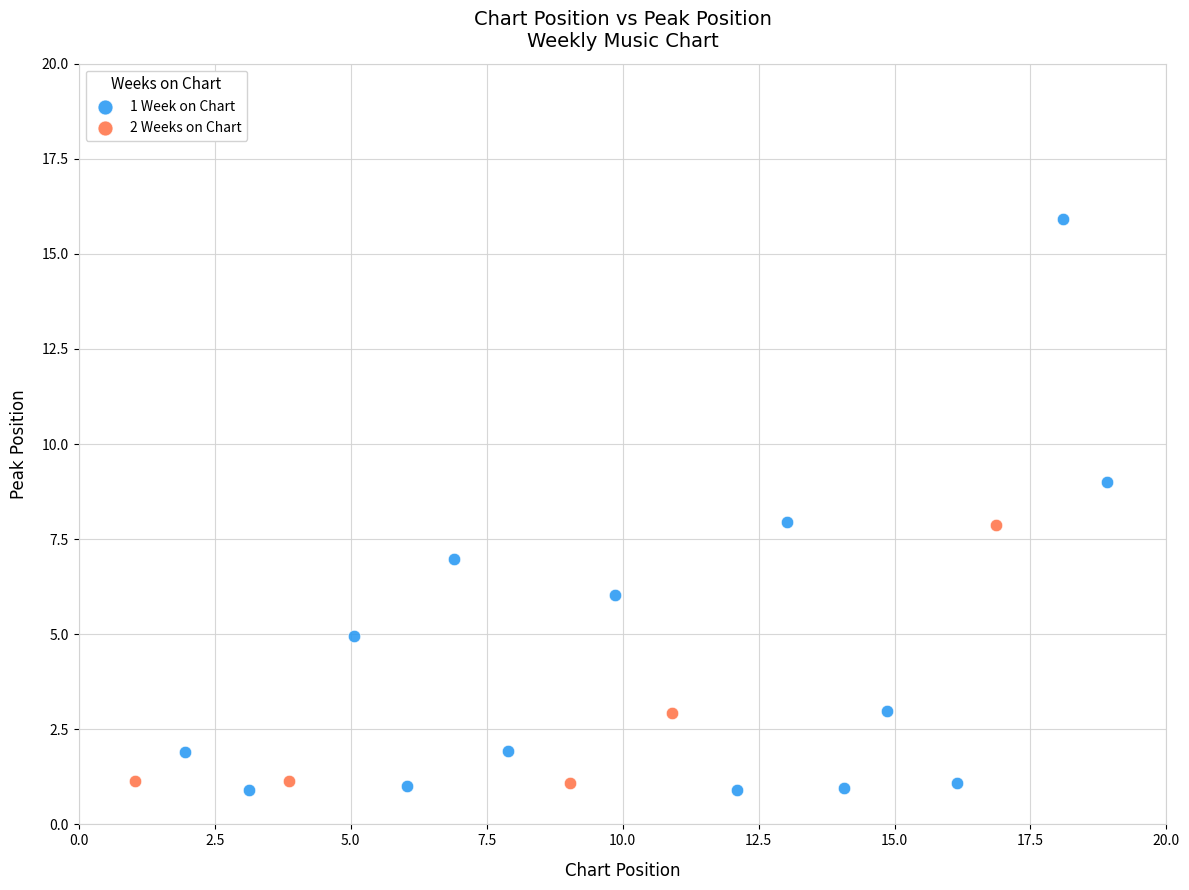

Which series has the largest Y range (max minus min)?

1 Week on Chart